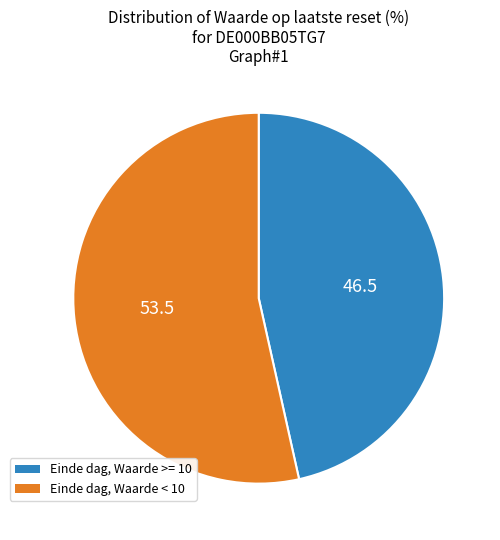

How many slices are in this pie chart?

2